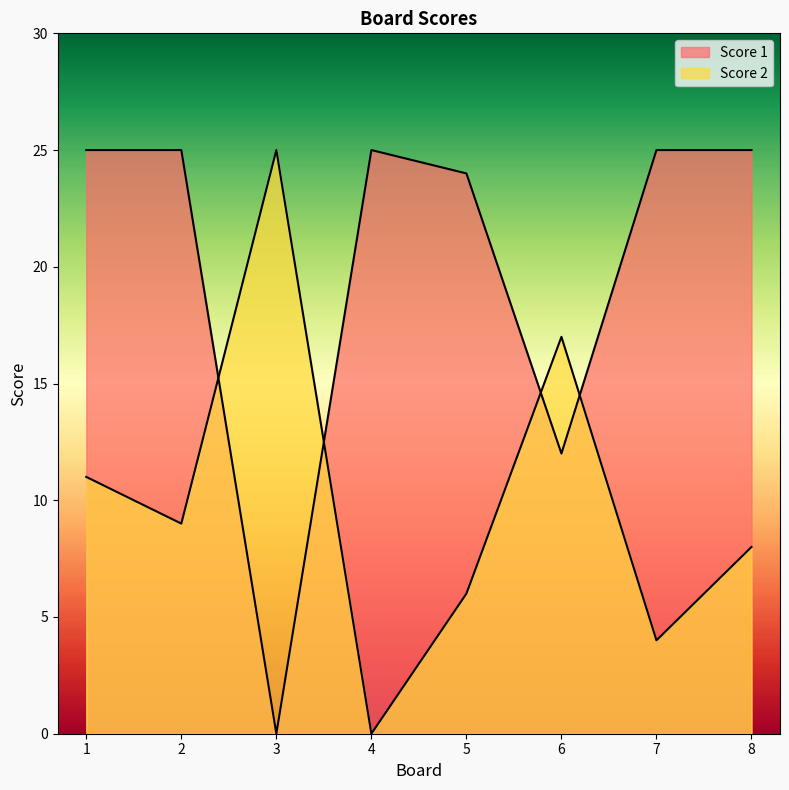

What is the value of the Score 1 point at the 6th from the left?

12